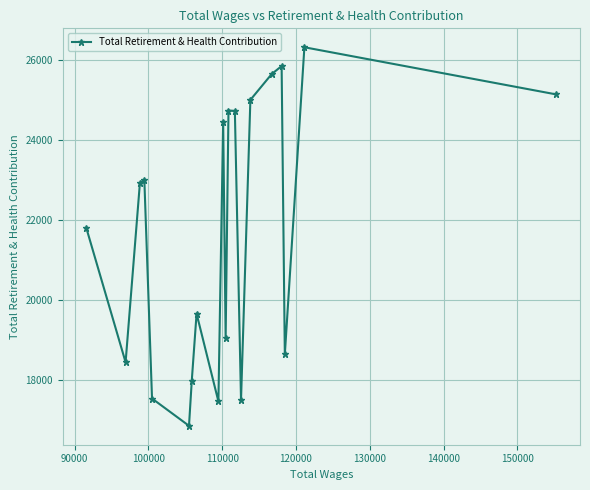

How many points are lower than both their immediate neighbors (excluding endpoints)?

6